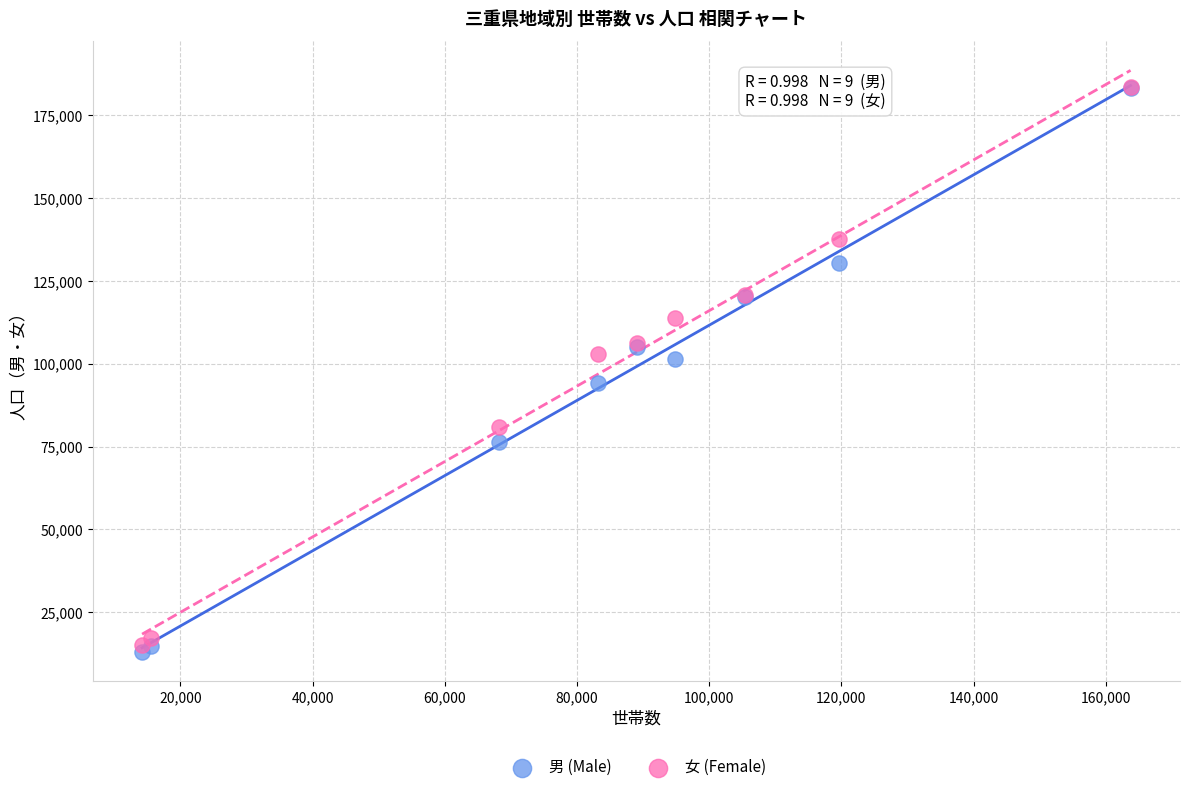

What are all the series names shown in the legend?

男 (Male), 女 (Female)